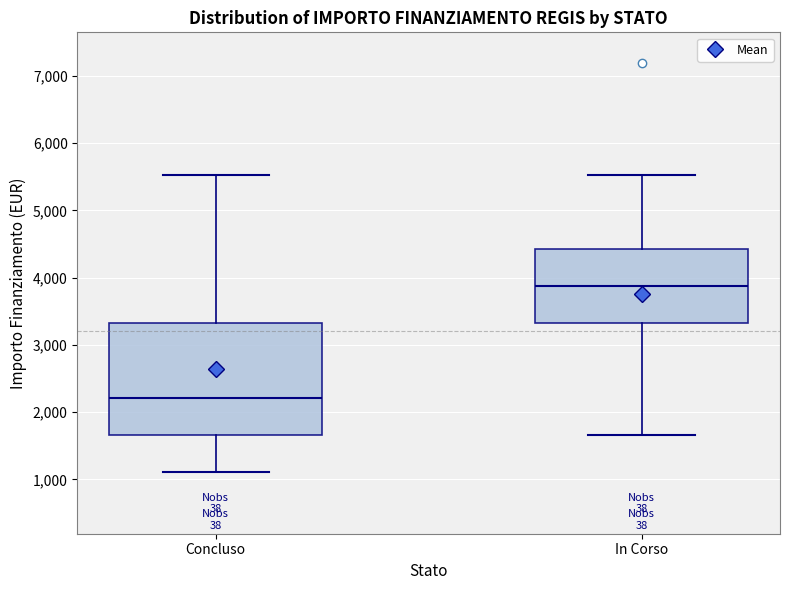

Reading left to right, read every box against the y-axis: the position of its median line, the range the box covers, and the ends of its whiskers. The values are not printed on the chart, so give them approximately, as read against the axis.

Concluso: median 2200, box 1700 to 3300, whiskers 1100 to 5500
In Corso: median 3900, box 3300 to 4400, whiskers 1700 to 5500